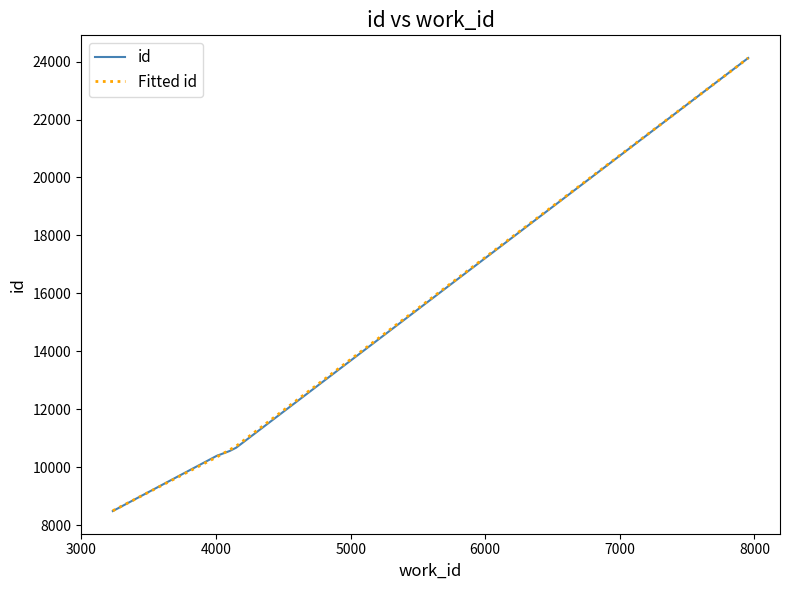

Which series has the widest spread of values?

id